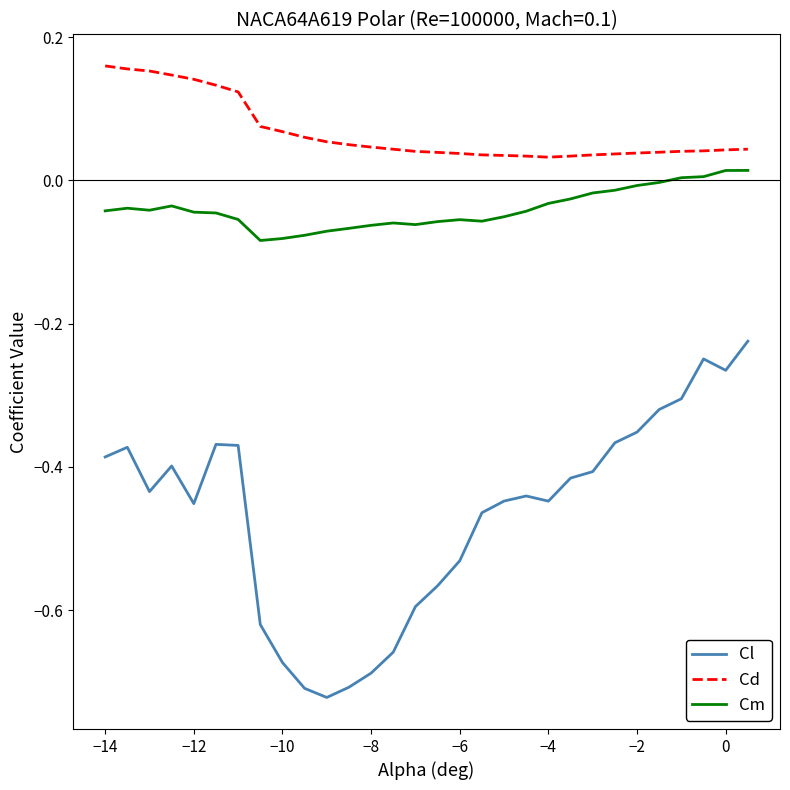

Rank the series by their maximum value, from highest to lowest.

Cd, Cm, Cl